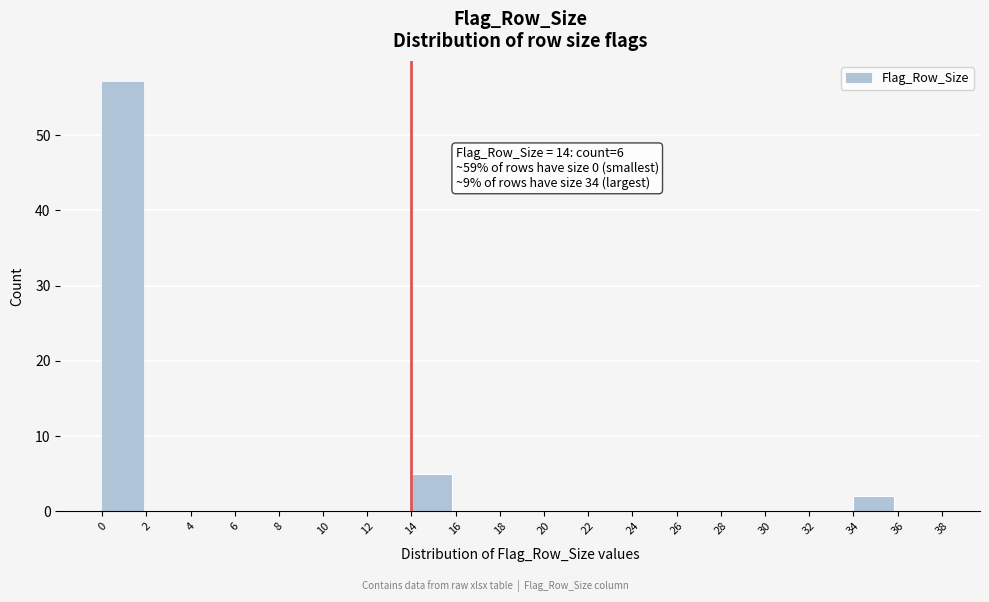

Reading left to right, list all the values displayed in this chart.

0=57	2=0	4=0	6=0	8=0	10=0	12=0	14=5	16=0	18=0	20=0	22=0	24=0	26=0	28=0	30=0	32=0	34=2	36=0